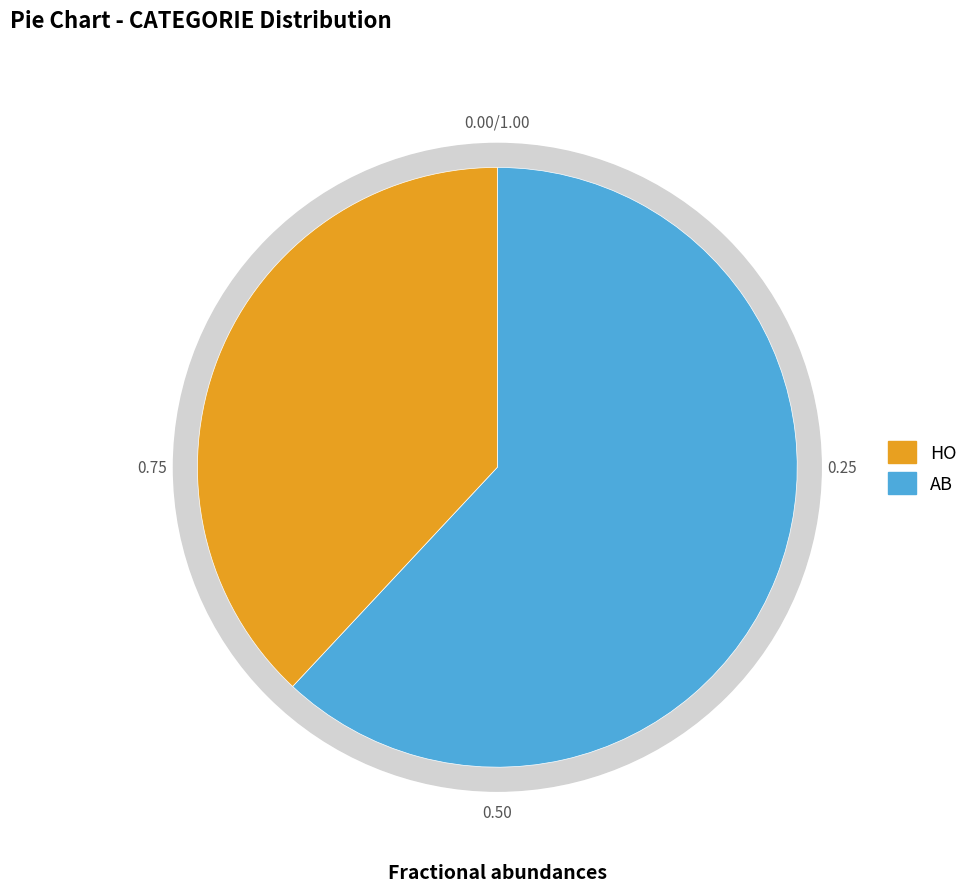

True or false: AB accounts for 62% of the total.

True